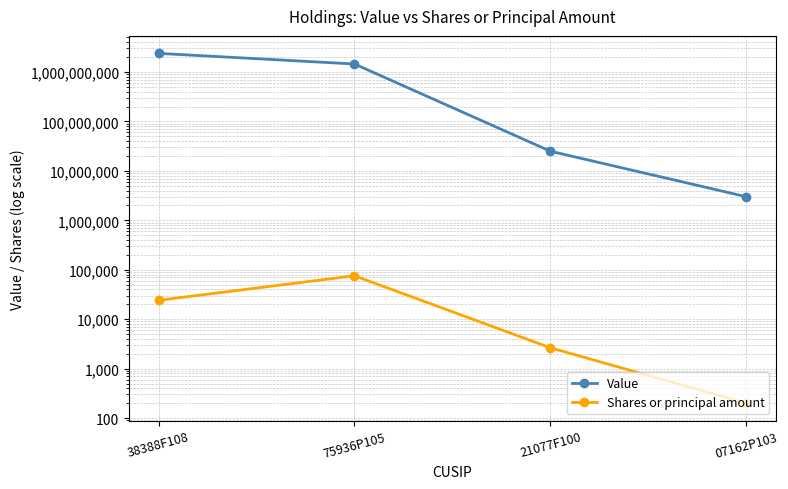

What is the difference between the Shares or principal amount values at 07162P103 and 21077F100?

2441